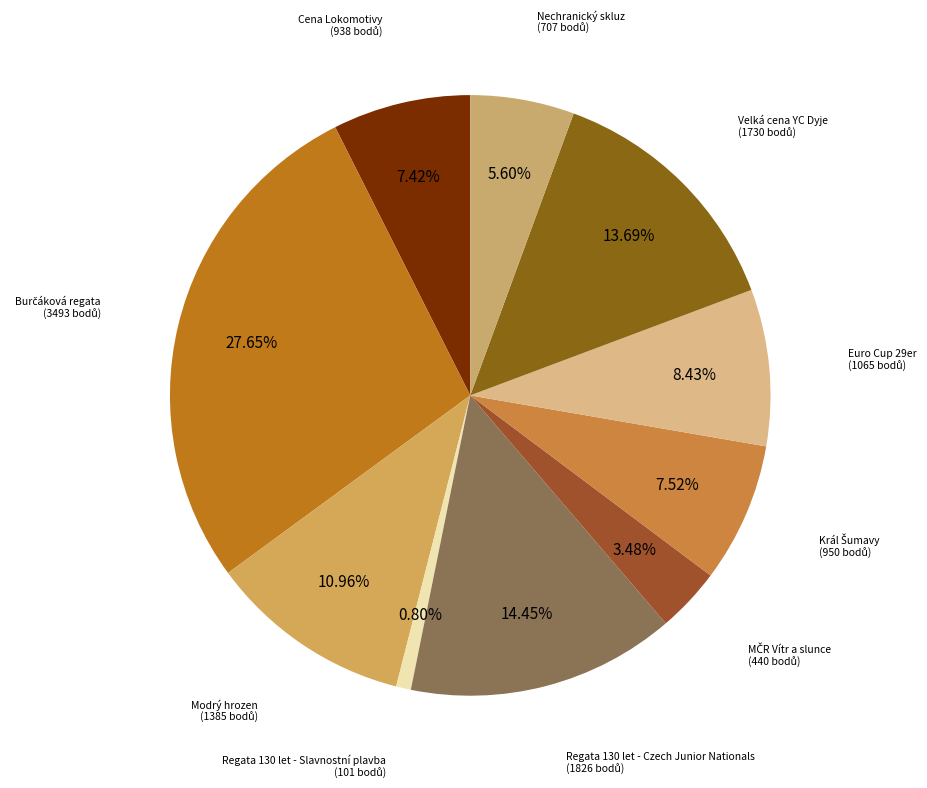

Count the number of slices in the pie.

10